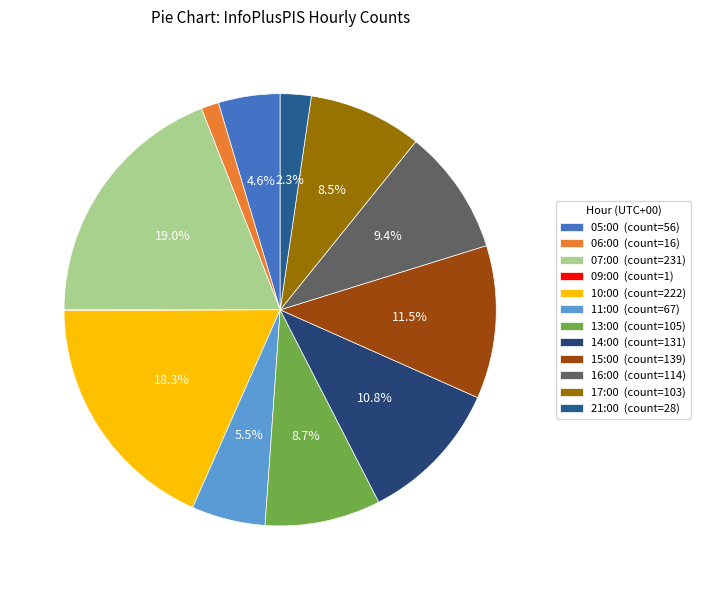

To the nearest percent, what portion does 05:00 represent?

5%